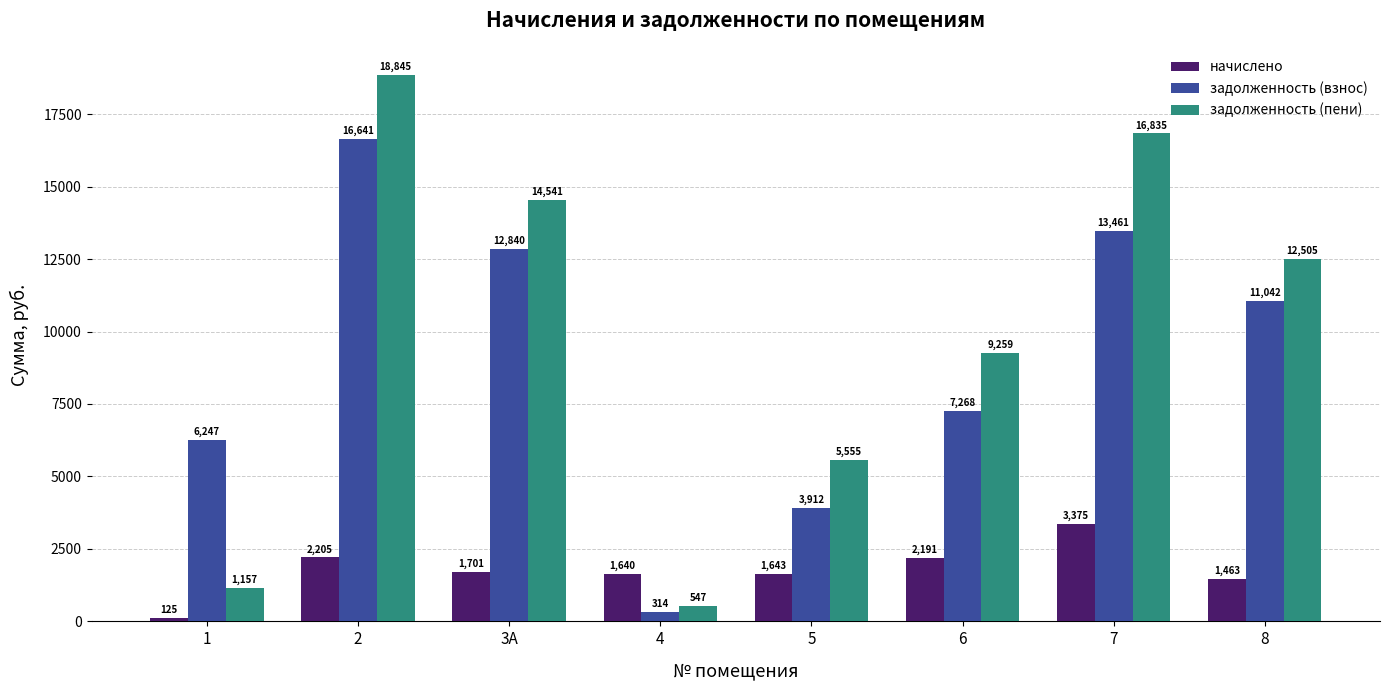

Between 4 and 5, which series saw the biggest shift?

задолженность (пени)